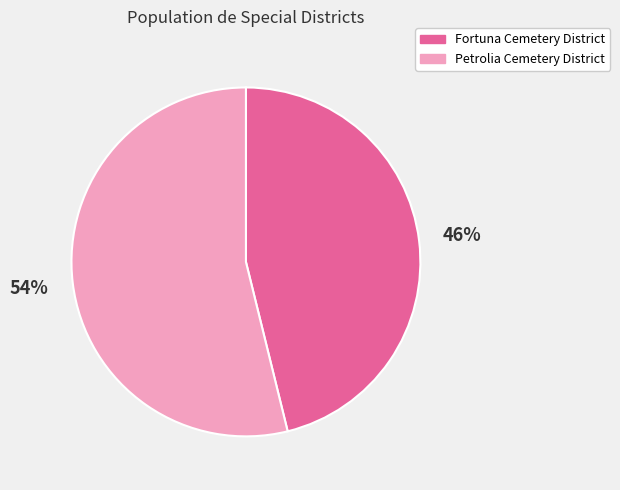

To the nearest percent, what is the difference between the Fortuna Cemetery District and Petrolia Cemetery District slice percentages?

8%